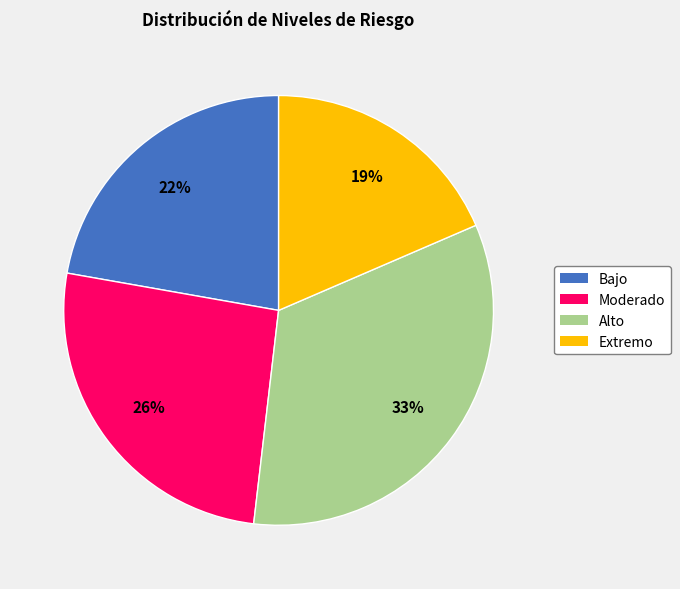

Does Moderado represent more than half of the total?

No